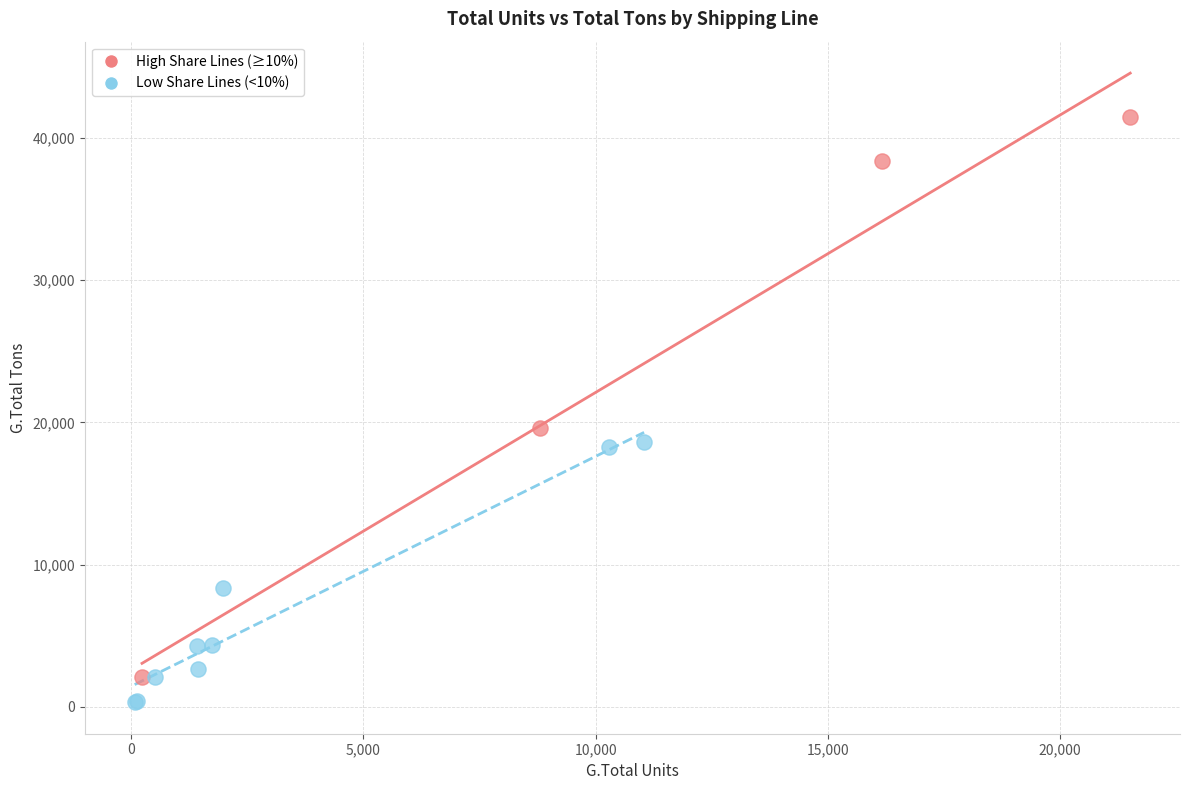

Which series reaches the maximum Y coordinate?

High Share Lines (≥10%)